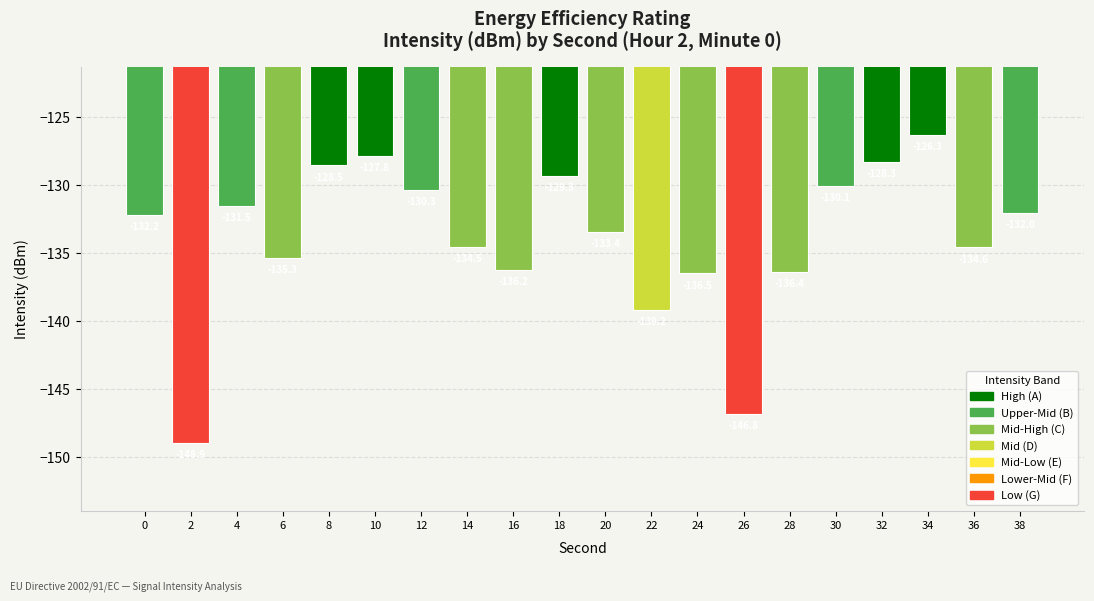

At which category does the chart reach its minimum across all series?

2